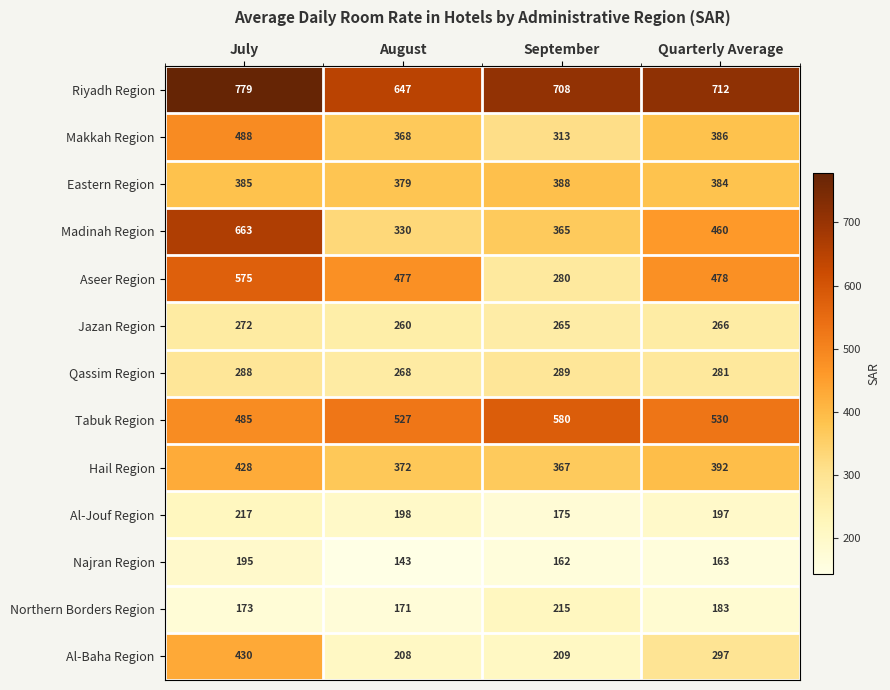

What is the difference between the highest and lowest values at July?

606